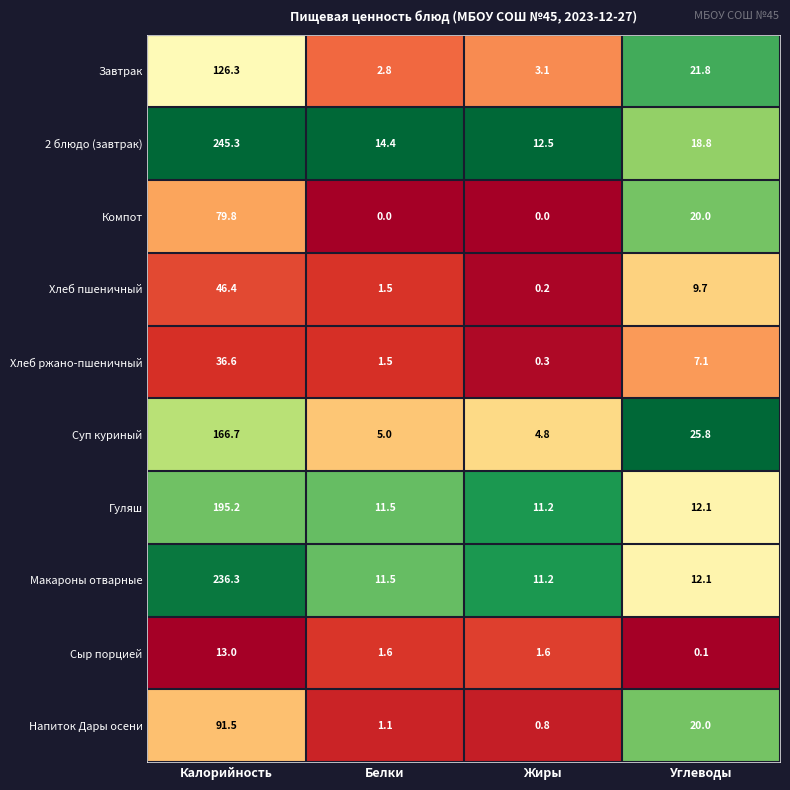

The value of Хлеб ржано-пшеничный at Жиры is 0.3. True or false?

True